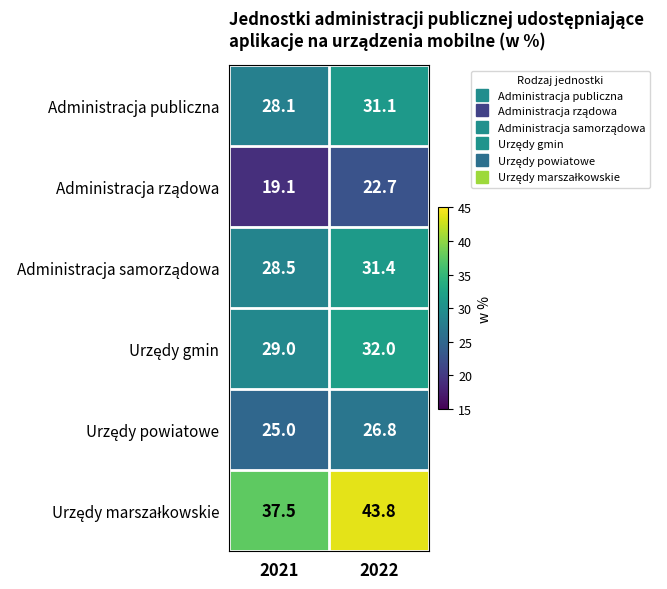

Which label corresponds to the largest value in the chart?

2022